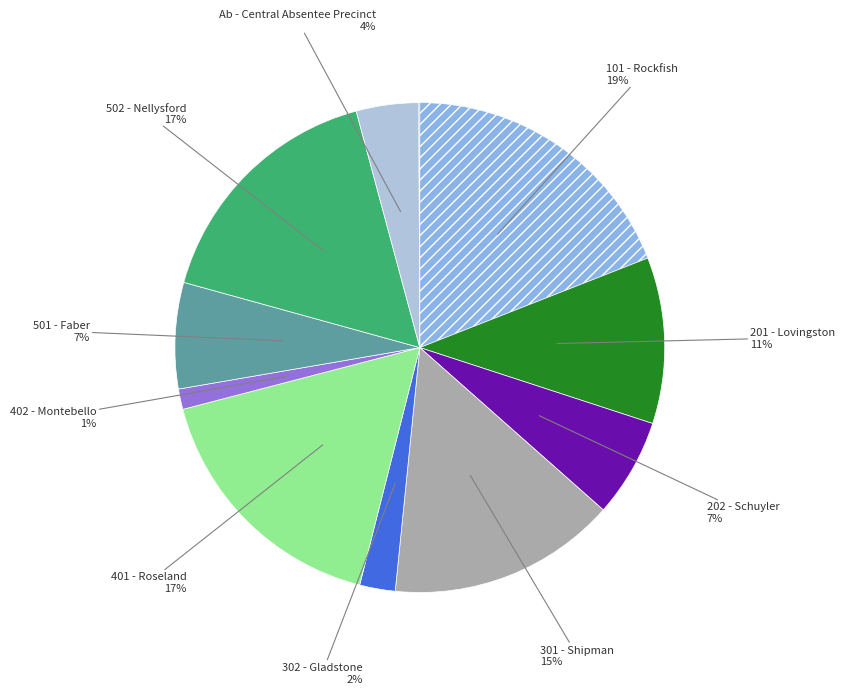

How many segments does this pie chart have?

11